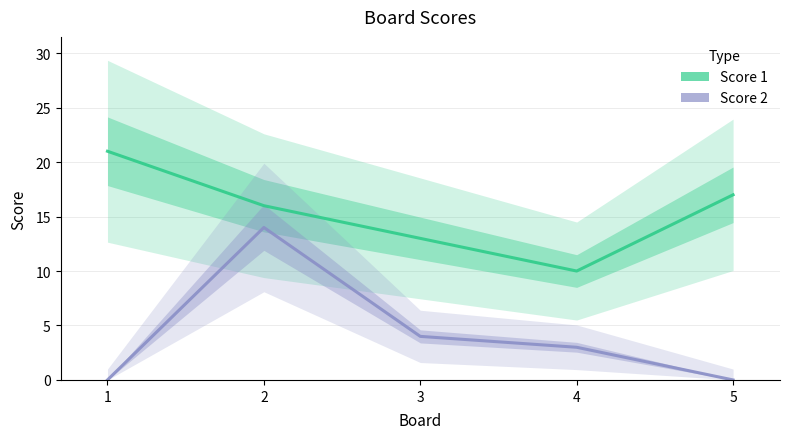

Reading right to left, what are all the values shown in this chart?

Score 1: 17	10	13	16	21
Score 2: 0	3	4	14	0